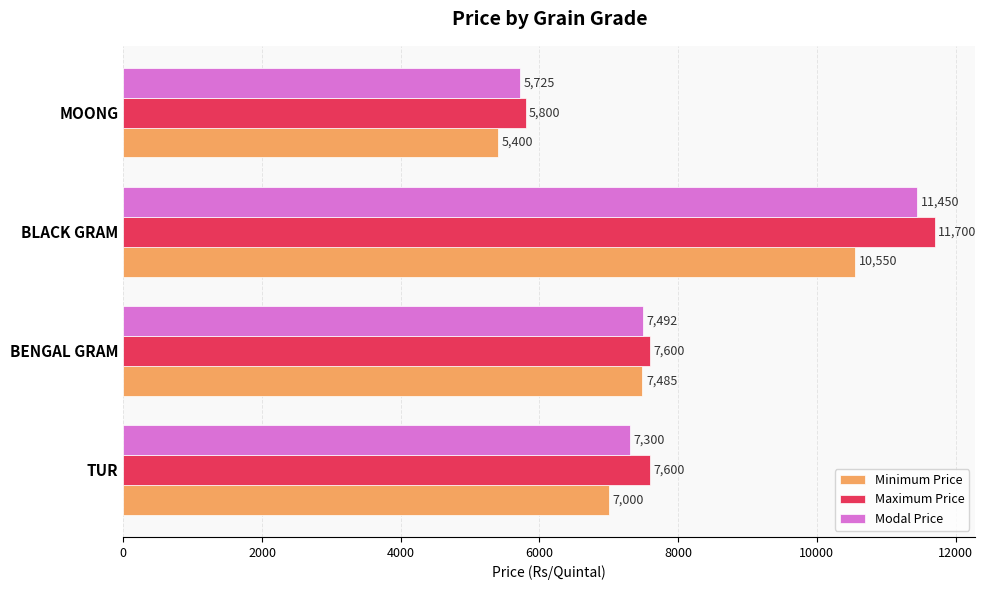

What is the approximate value of Minimum Price at TUR?

7000